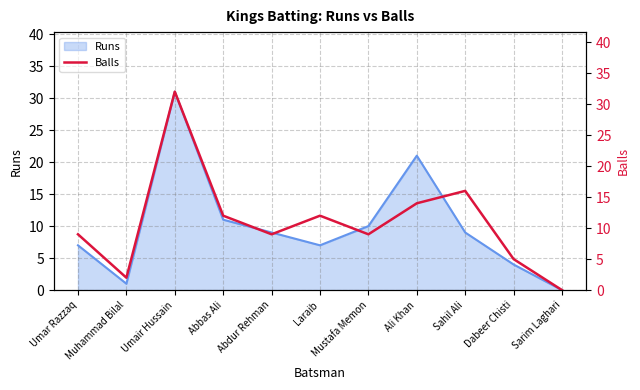

True or false: Runs has a value of 12 at Umar Razzaq.

False